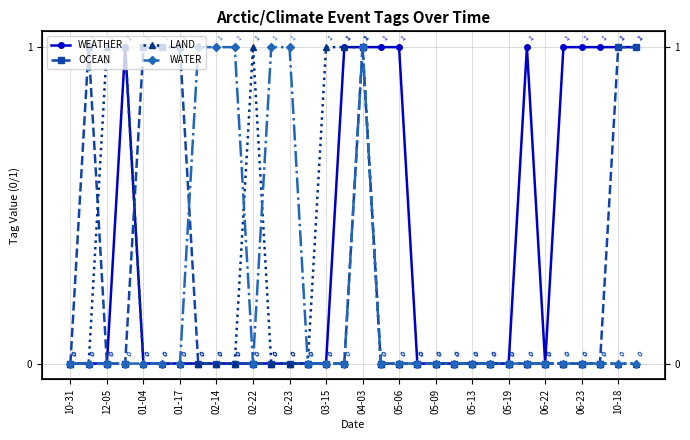

How many interior local peaks does the OCEAN series have?

2